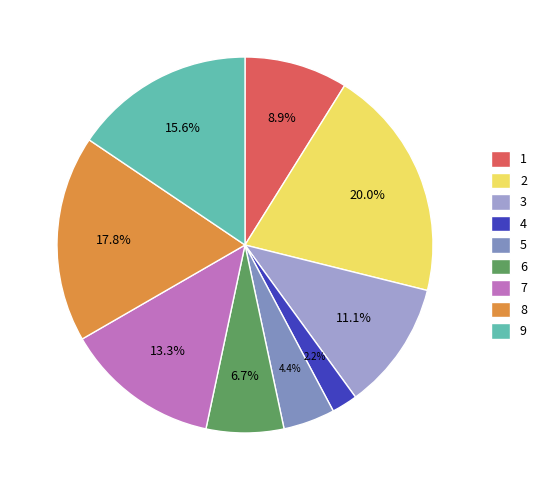

How much of the chart is everything except 7?

86.7%